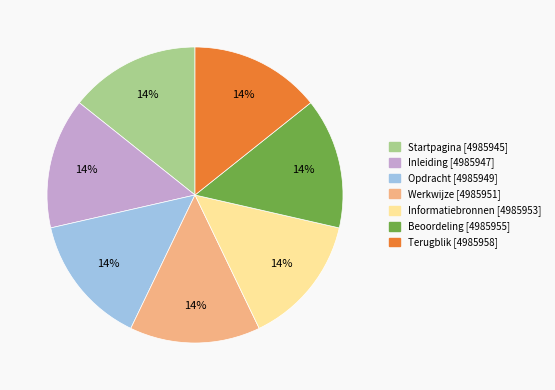

Approximately how many times larger is the value at Terugblik compared to Informatiebronnen?

1.0